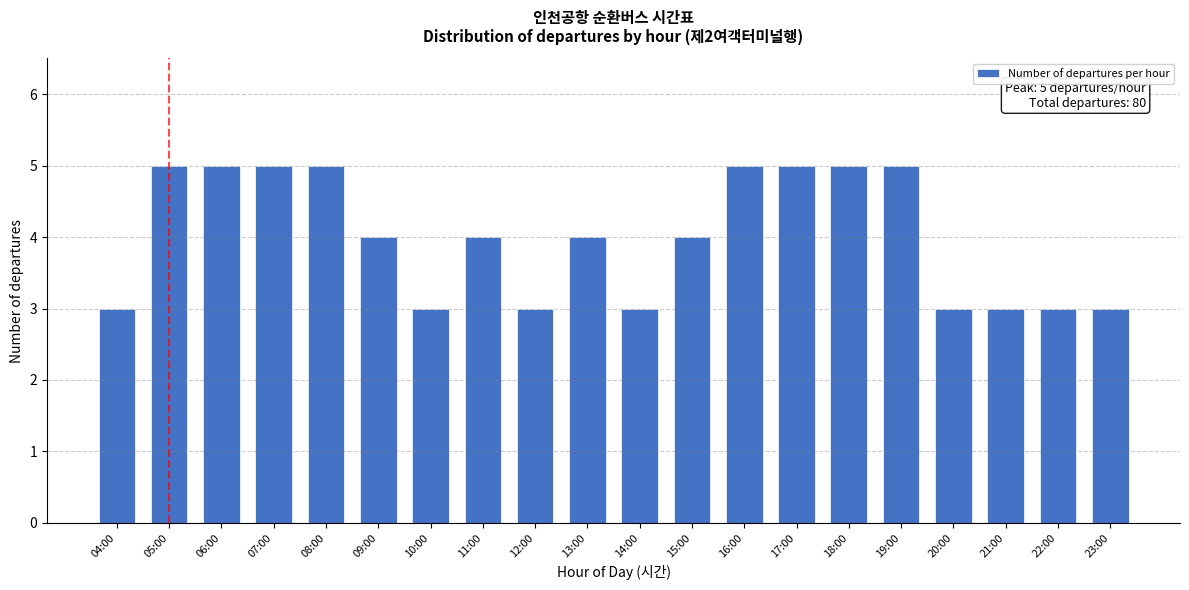

Reading left to right, list all the values displayed in this chart.

04:00=3	05:00=5	06:00=5	07:00=5	08:00=5	09:00=4	10:00=3	11:00=4	12:00=3	13:00=4	14:00=3	15:00=4	16:00=5	17:00=5	18:00=5	19:00=5	20:00=3	21:00=3	22:00=3	23:00=3